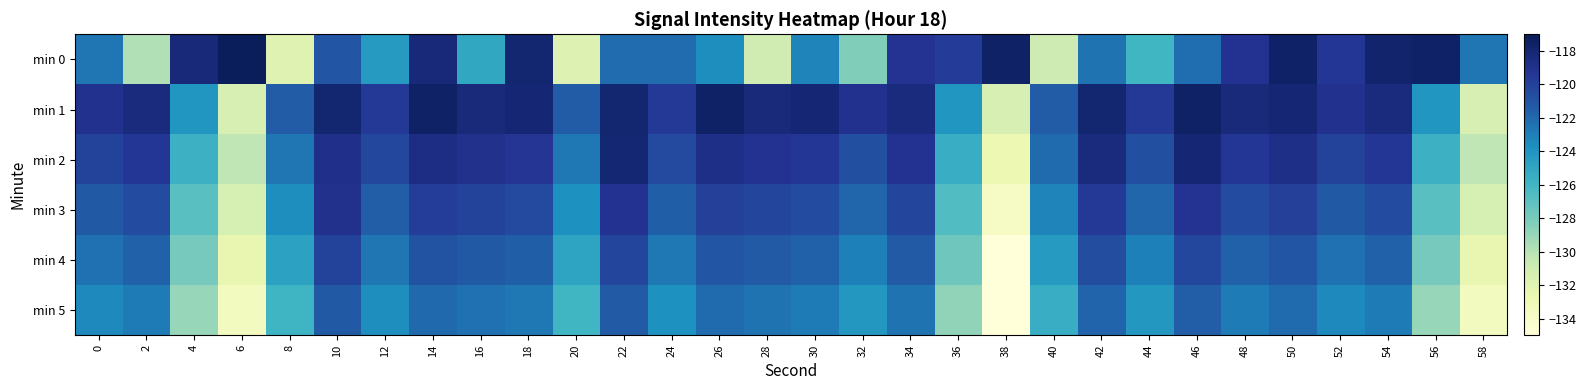

How many categories are shown in the chart?

30